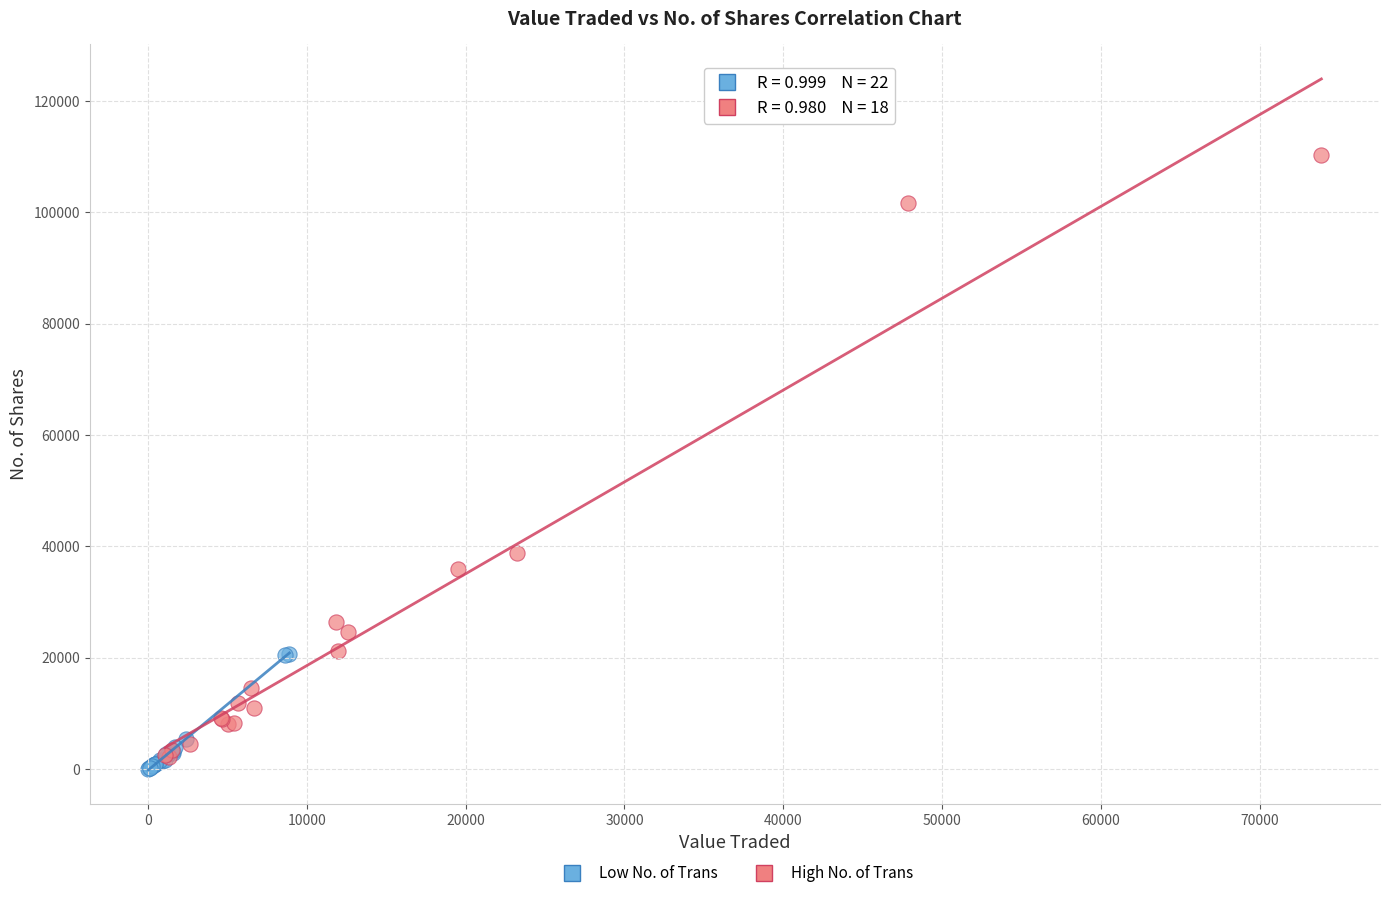

Which series has the widest spread of Y values?

High No. of Trans